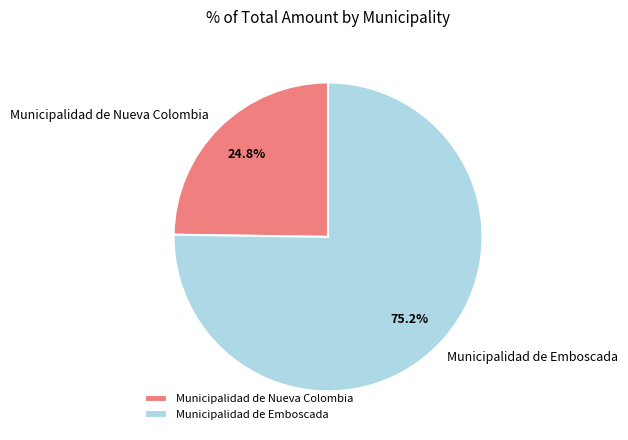

To the nearest percent, what is the difference between the Municipalidad de Emboscada and Municipalidad de Nueva Colombia slice percentages?

50%